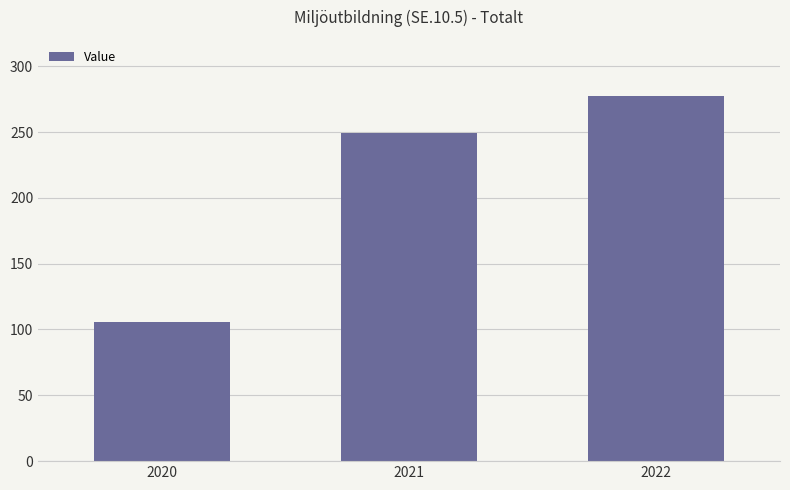

What is the ratio of the value at 2021 to the value at 2022?

0.9